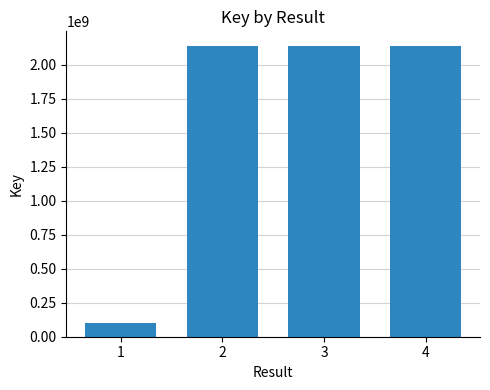

Are the bars horizontal?

No